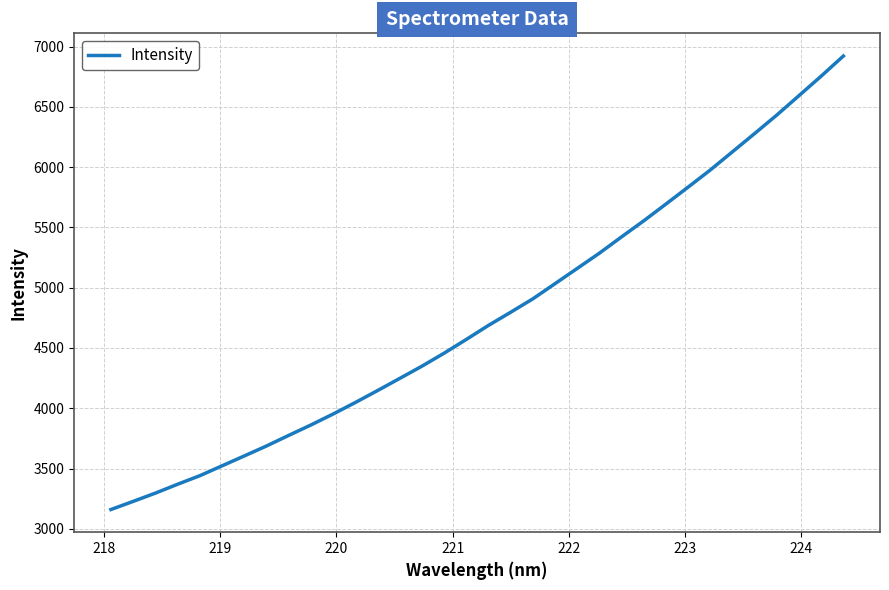

What is the maximum value shown in the chart?

6921.4